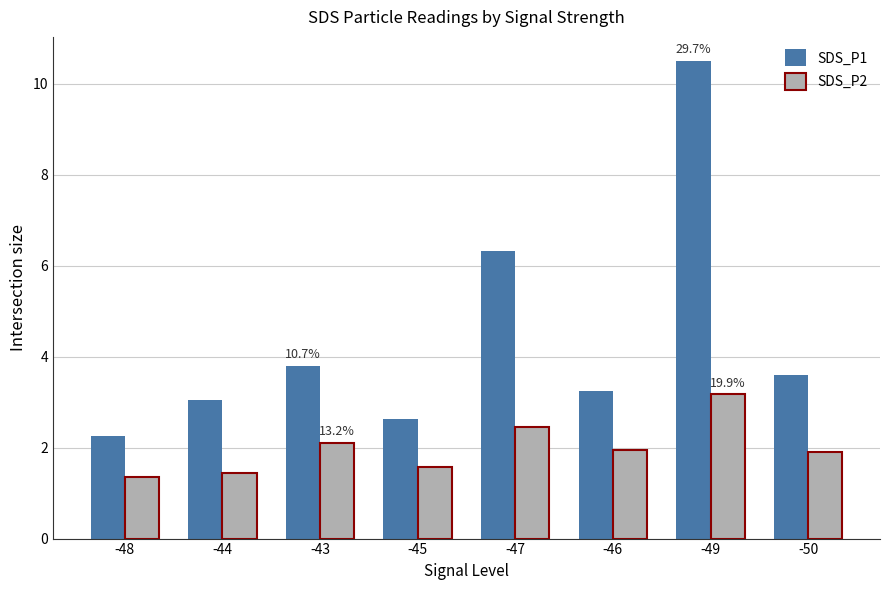

What value does the SDS_P2 series have at -49?

3.2